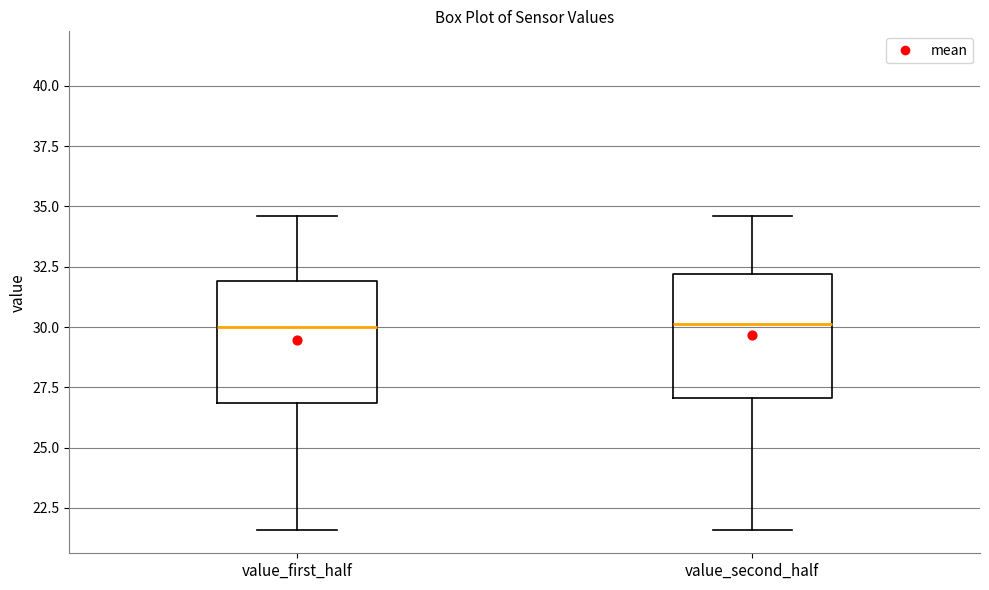

Where does the upper whisker of the box for value_first_half end on the y-axis? The values are not printed on the chart, so give them approximately, as read against the axis.

34.5